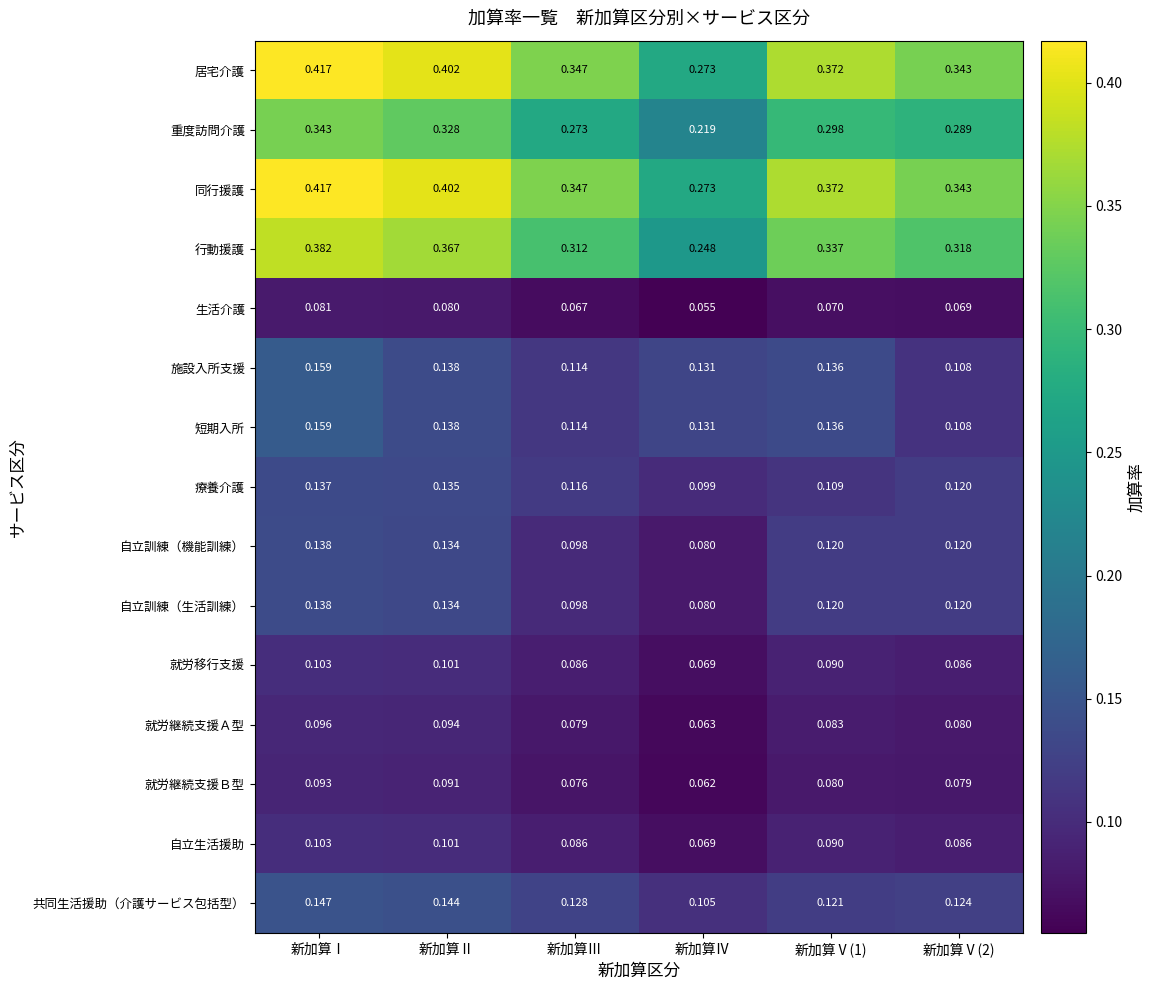

At which label is 居宅介護 closest to 0?

新加算Ⅳ